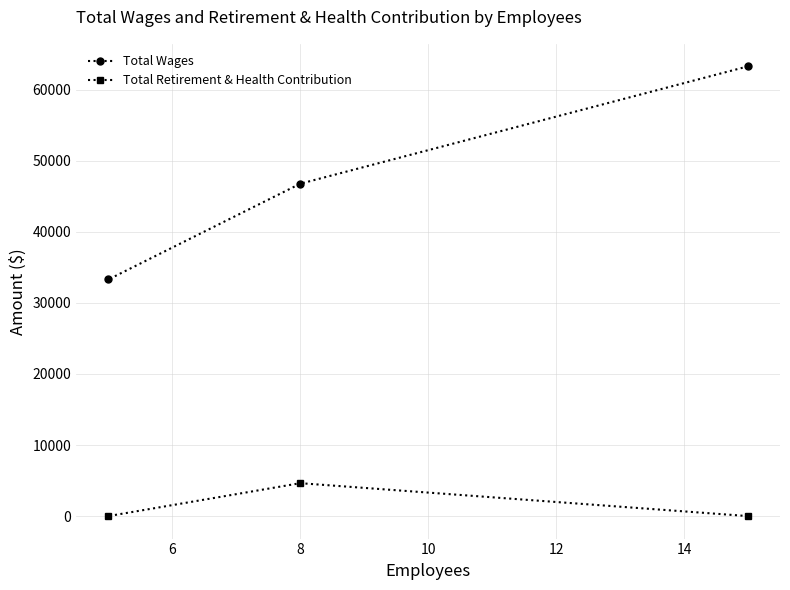

What is the highest value of the Total Retirement & Health Contribution series?

4630